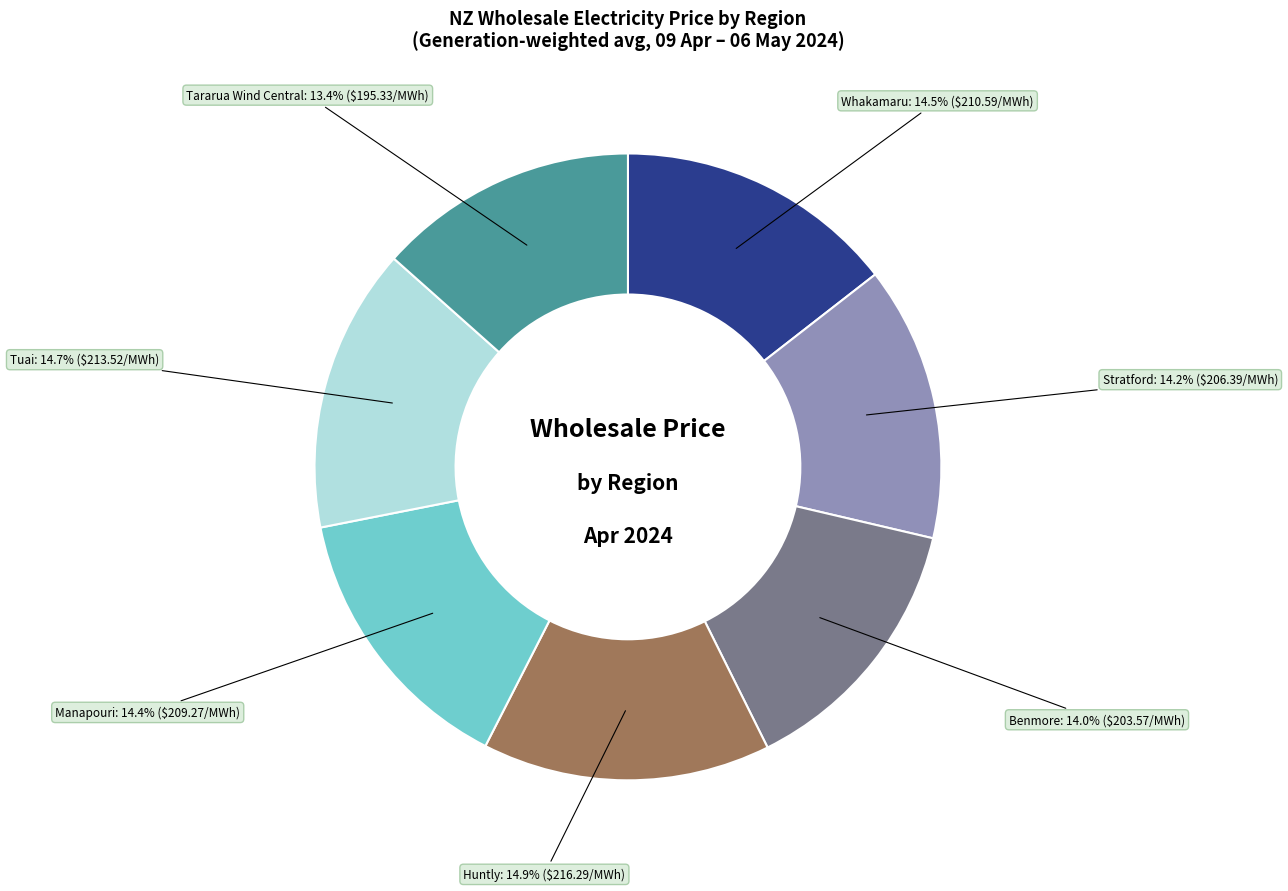

Count the number of slices in the pie.

7